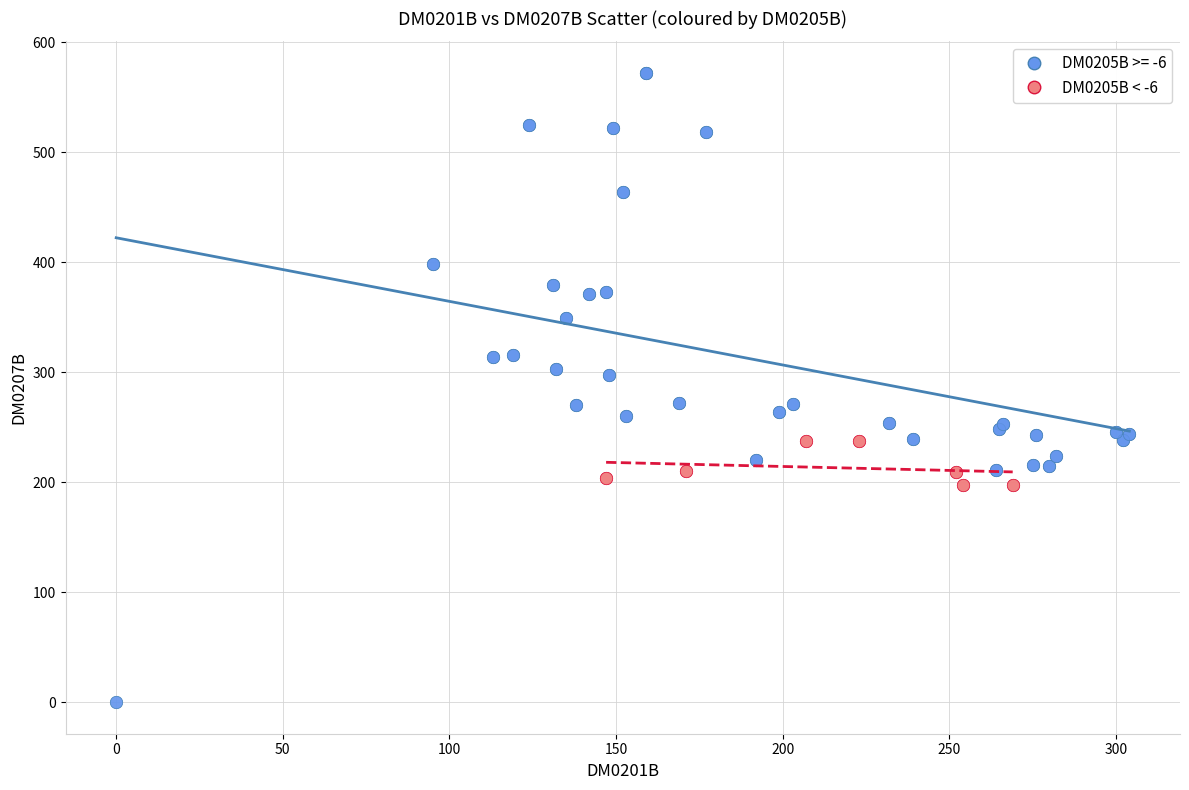

Which series reaches the minimum Y coordinate?

DM0205B >= -6